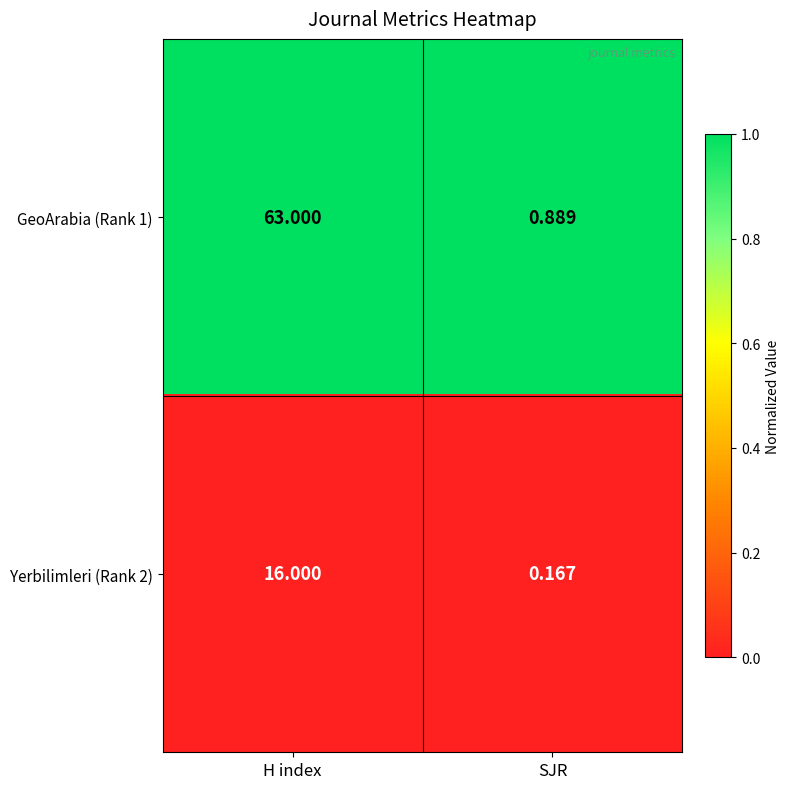

Which series changed the most between H index and SJR?

GeoArabia (Rank 1)